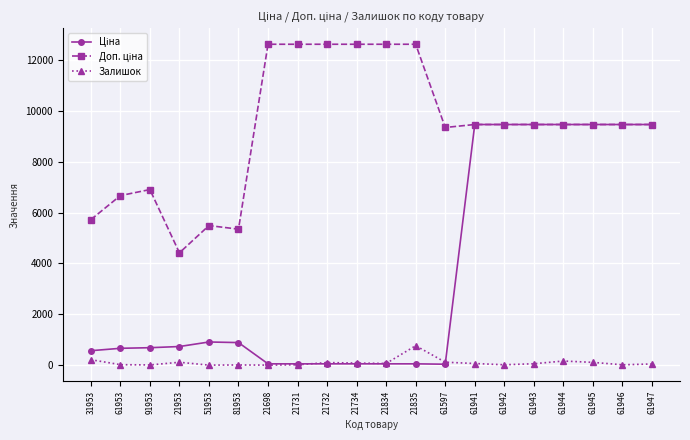

What is the value of the Залишок point at the 20th from the left?

51.0